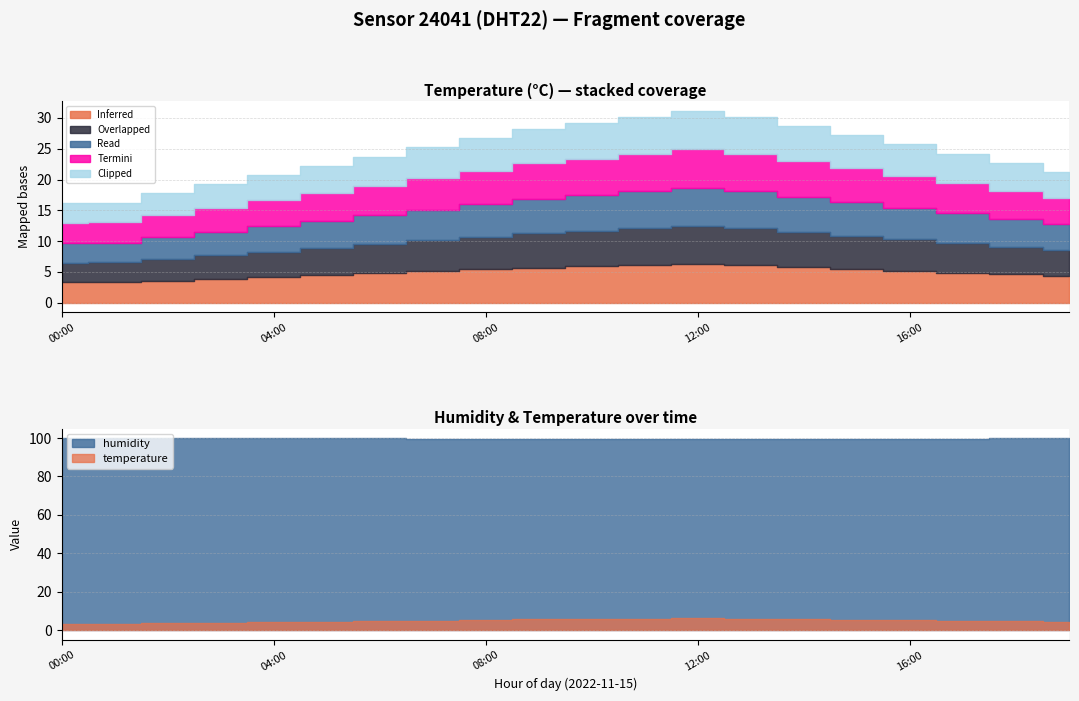

Is the value of Inferred at 00:00 greater than the value of Read at 09:00?

No